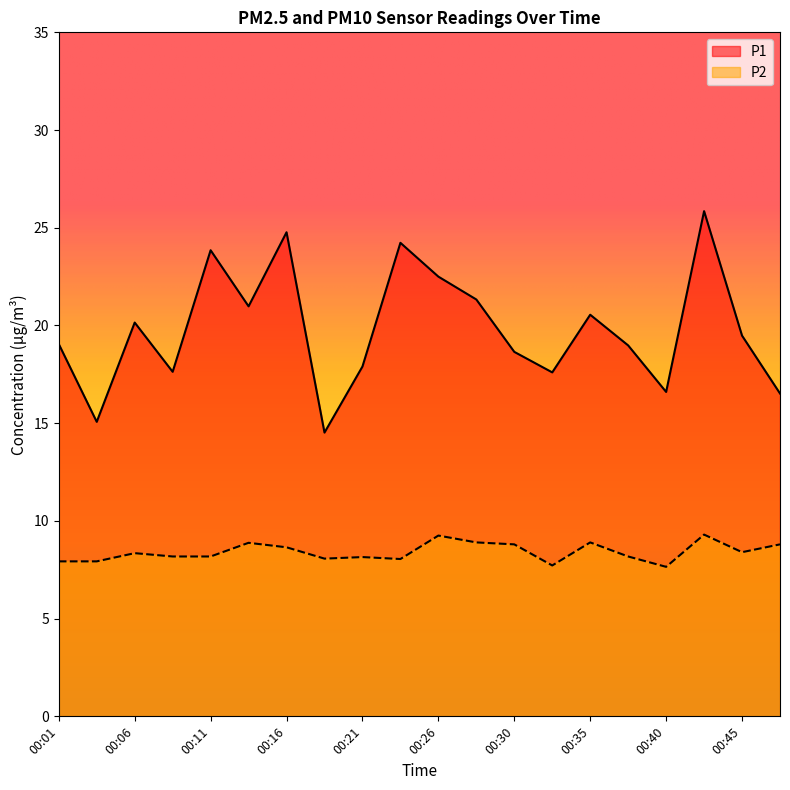

Is it true that P1 equals 19.5 at 00:45?

True